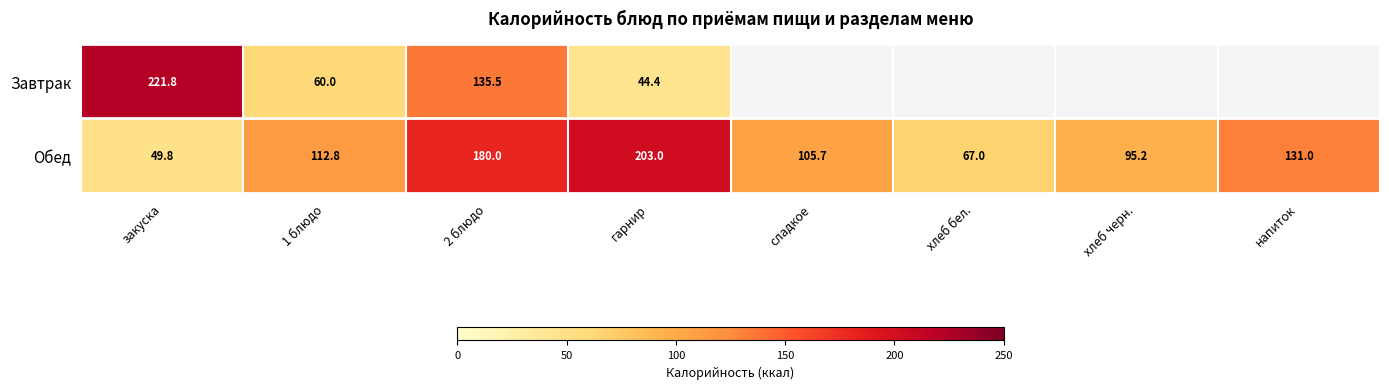

What is the spread (max minus min) of values at 2 блюдо?

44.5